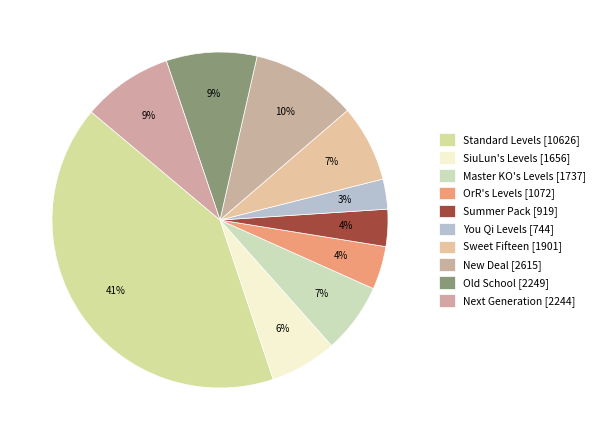

The OrR's Levels slice represents 4% of the pie. True or false?

True